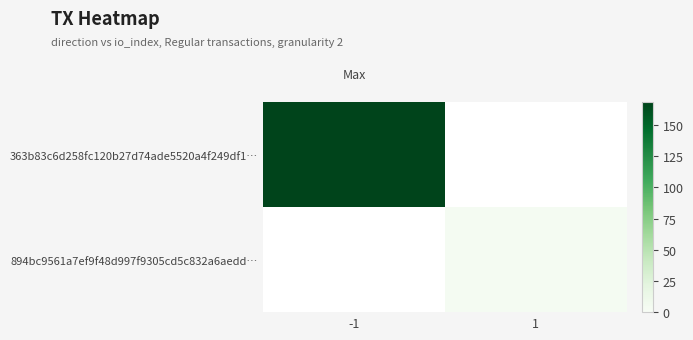

At how many categories does at least one series exceed 86?

1